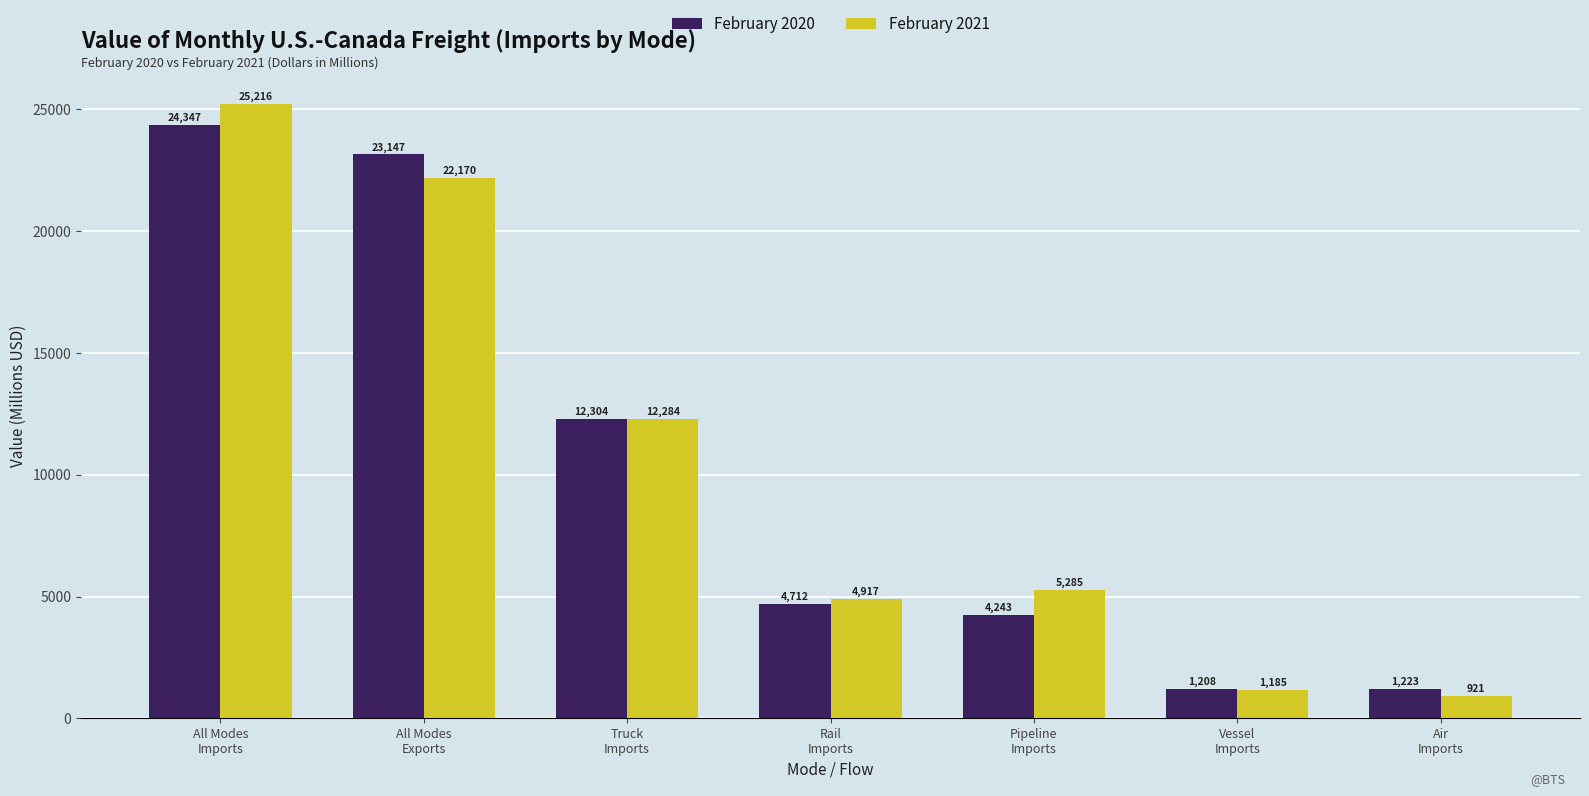

Count the number of data series in this chart.

2